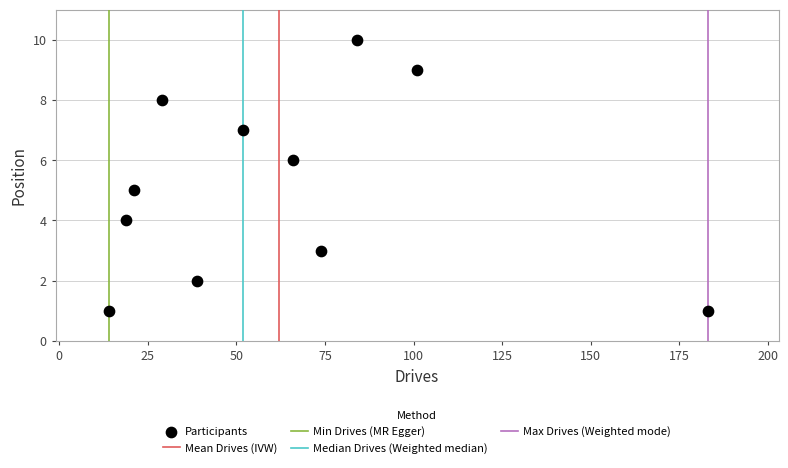

What is the average X value?

62